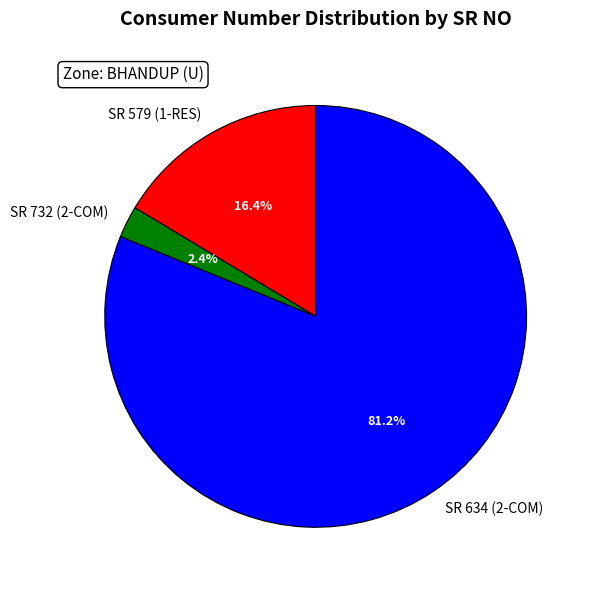

To the nearest percent, what is the difference between the largest and smallest slice percentages?

79%